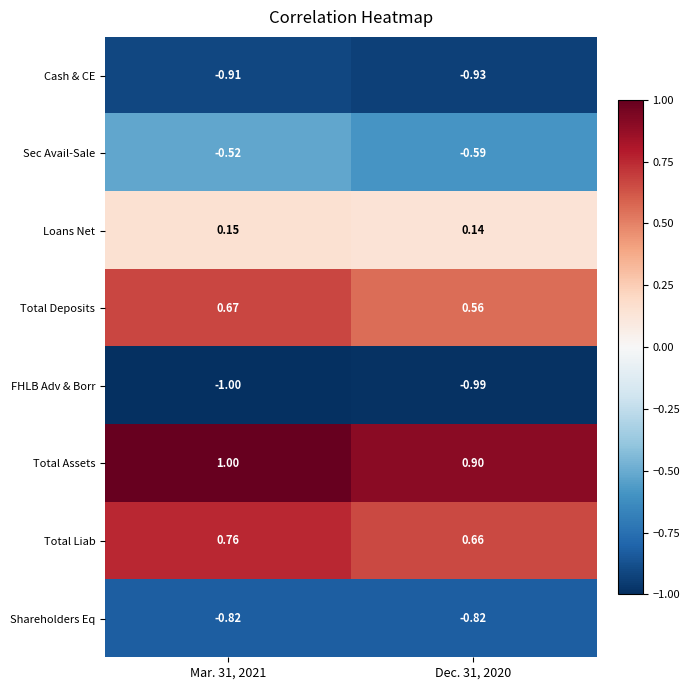

Which series has the largest total across all categories?

Total Assets